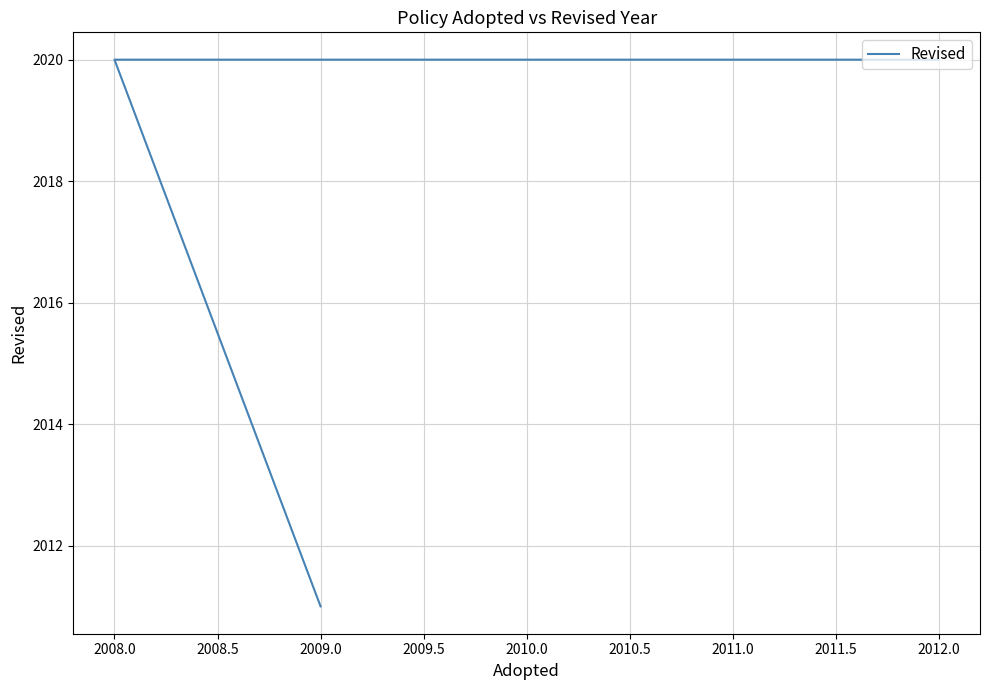

Count the number of categories in the chart.

3